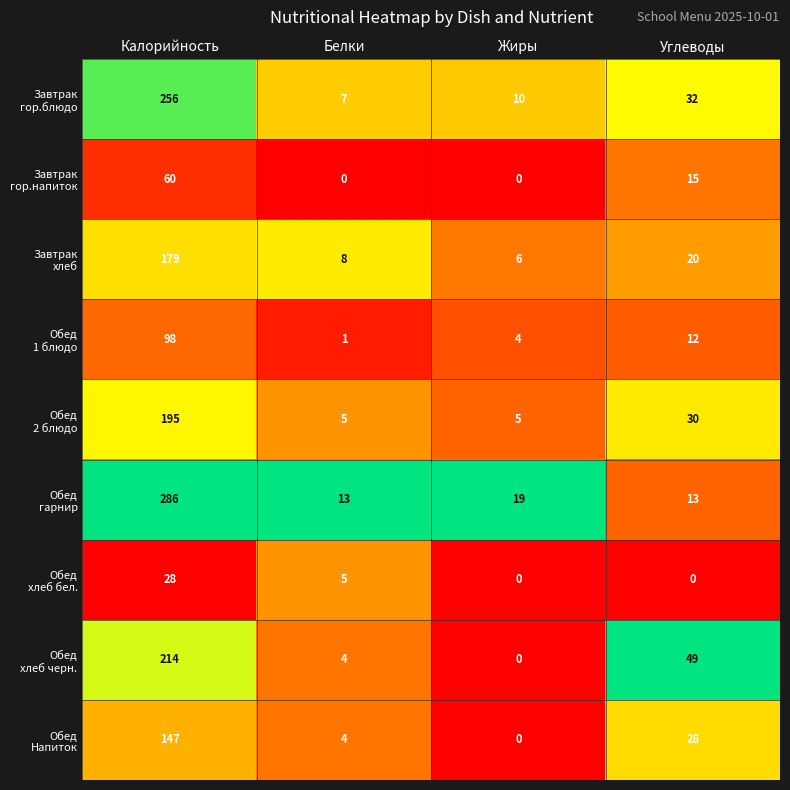

Which category has the highest value across all series?

Калорийность